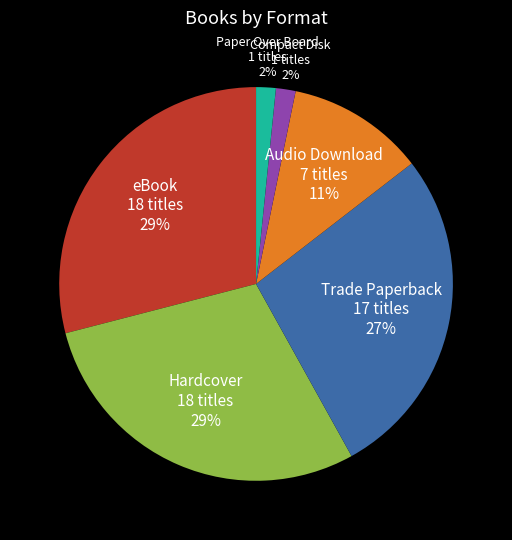

Combined, do Trade Paperback and Hardcover account for over 50%?

Yes